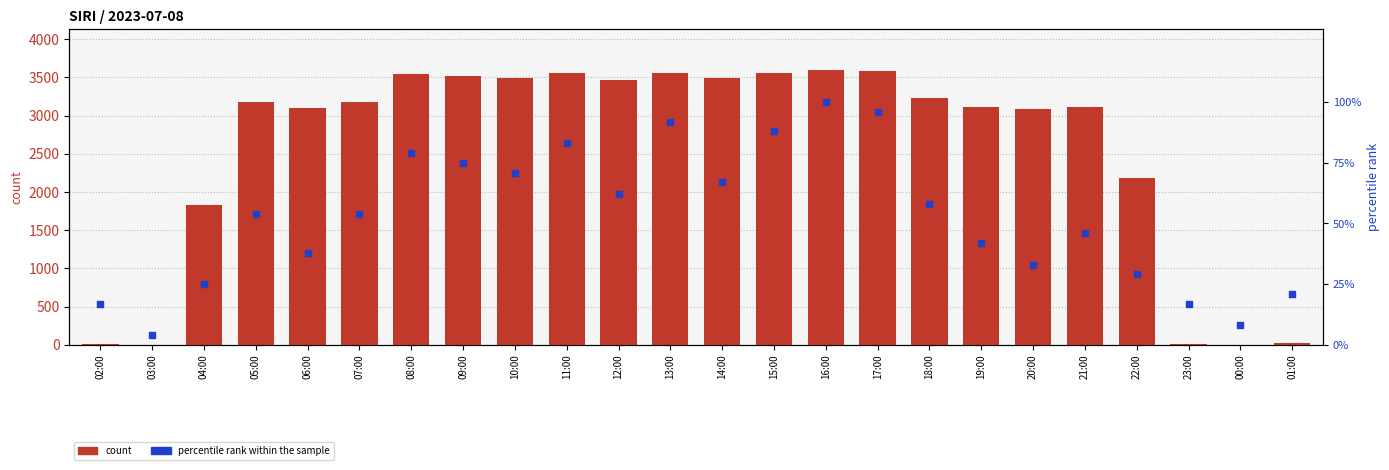

What are all the series names shown in the legend?

count, percentile rank within the sample